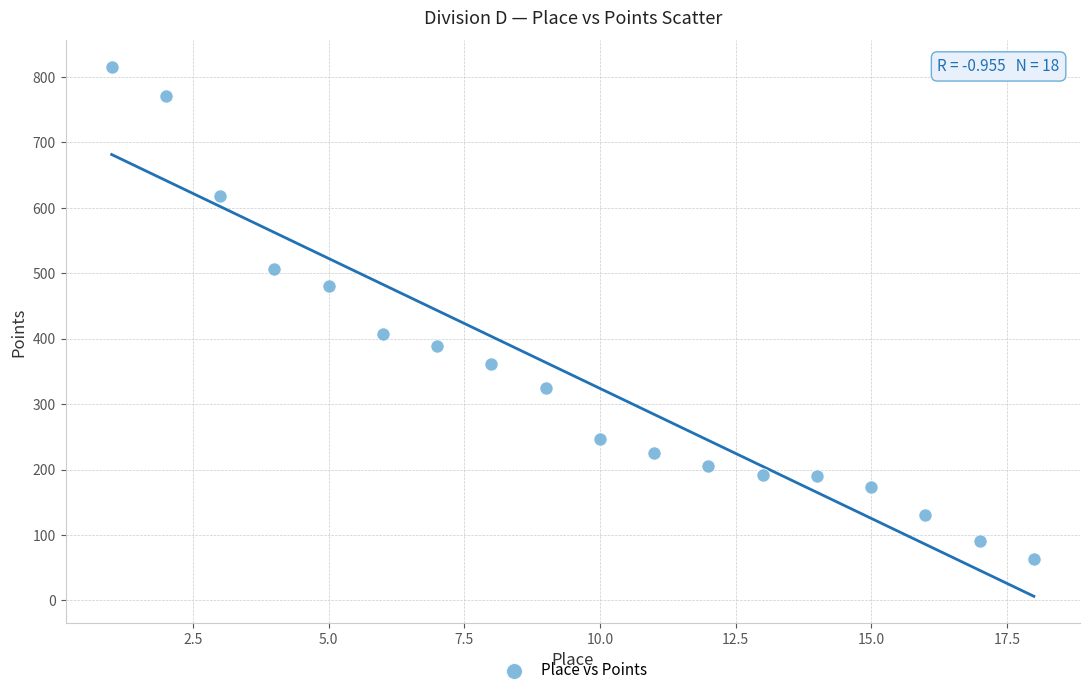

What Y value in the scatter plot is closest to 439?

407.5